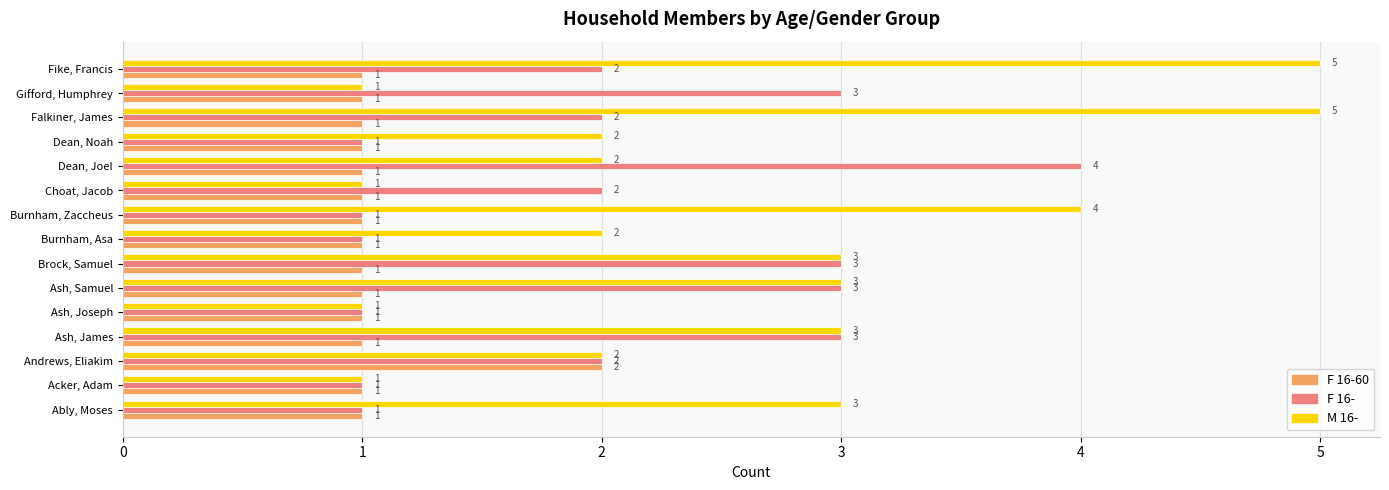

What is the sum of the F 16- values at Burnham, Zaccheus and Gifford, Humphrey?

4